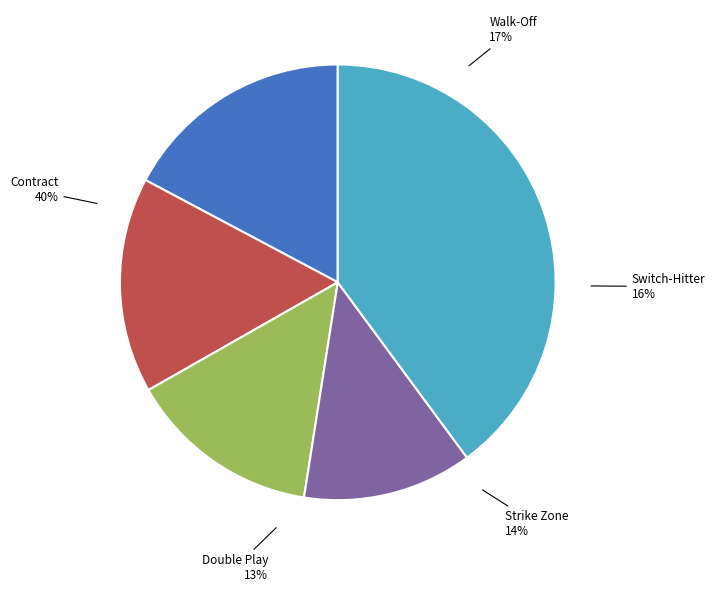

True or false: Switch-Hitter accounts for 23% of the total.

False